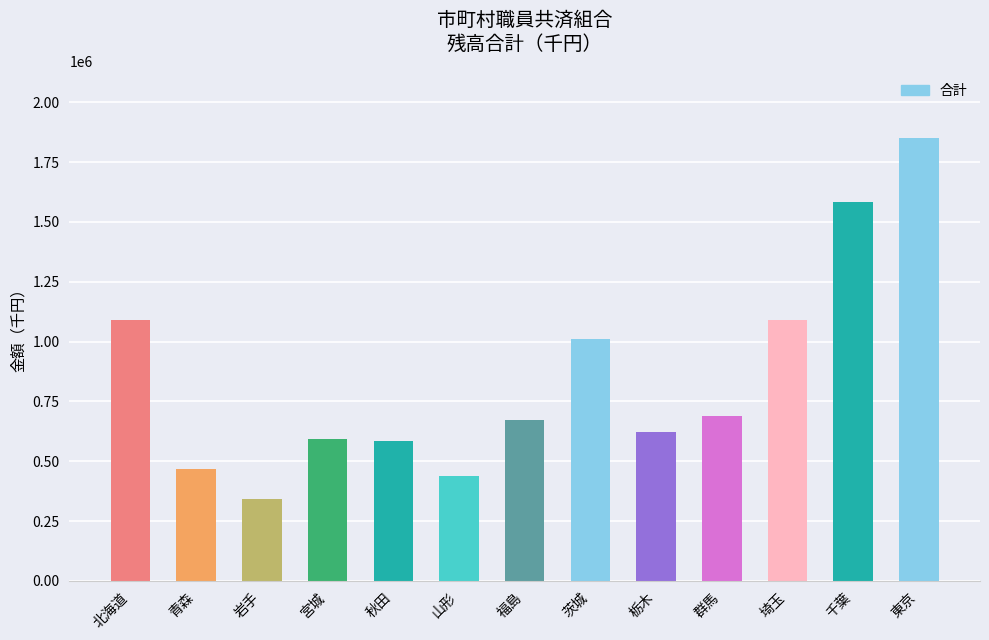

How many values are below 672047?

6